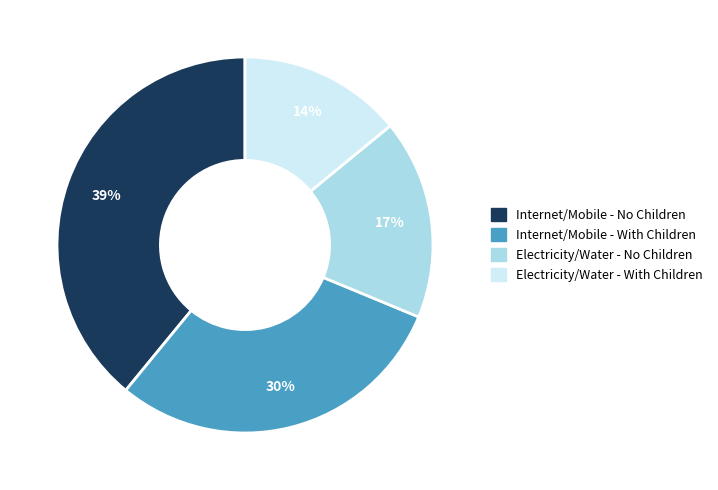

Is it true that Internet/Mobile - With Children is 30% of the pie?

True